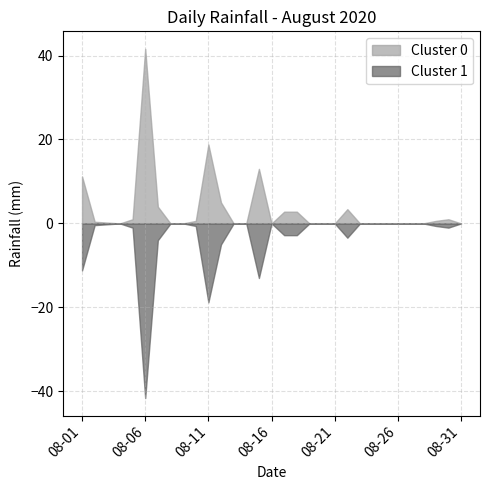

Rank the categories by value from lowest to highest.

08-04, 08-08, 08-09, 08-13, 08-14, 08-16, 08-19, 08-20, 08-21, 08-23, 08-24, 08-25, 08-26, 08-27, 08-28, 08-31, 08-03, 08-02, 08-10, 08-29, 08-05, 08-30, 08-17, 08-18, 08-22, 08-07, 08-12, 08-01, 08-15, 08-11, 08-06